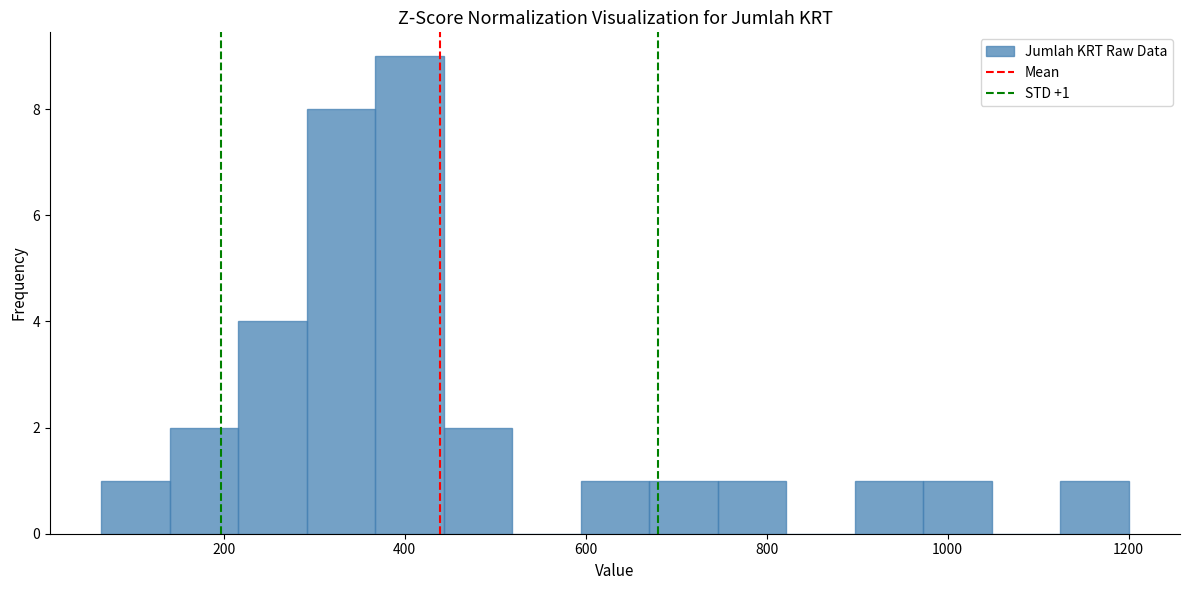

Read against the x-axis, roughly where is the centre of the tallest bar?

400